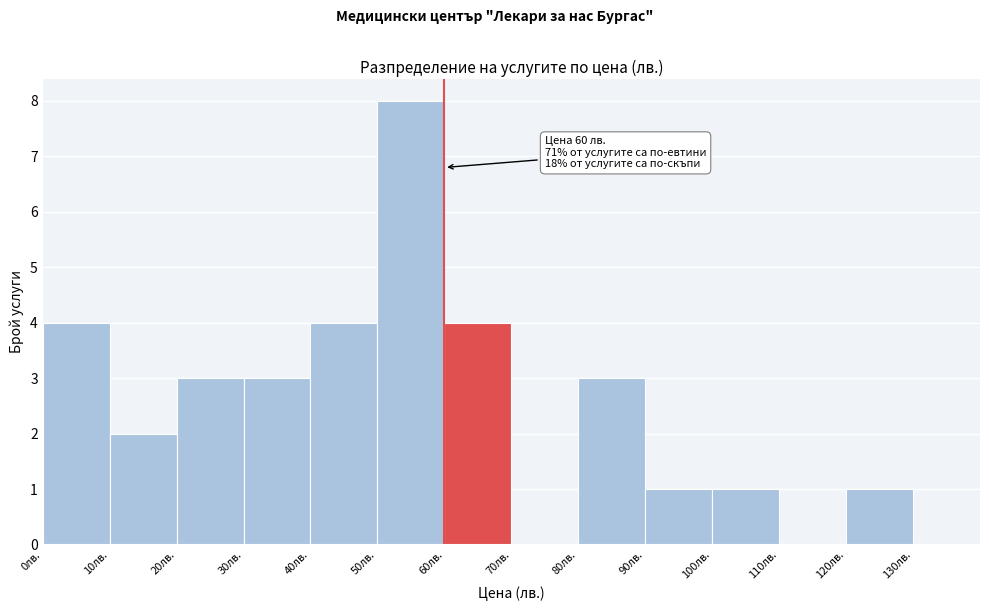

Over which range of the x-axis is the bar tallest?

50 to 60